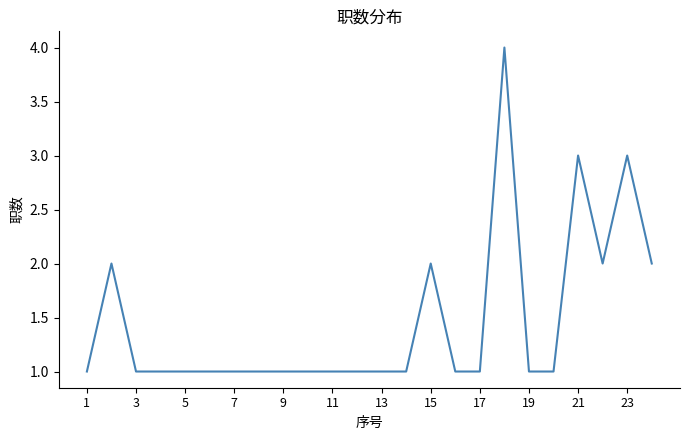

What is the difference between the maximum and minimum values?

3